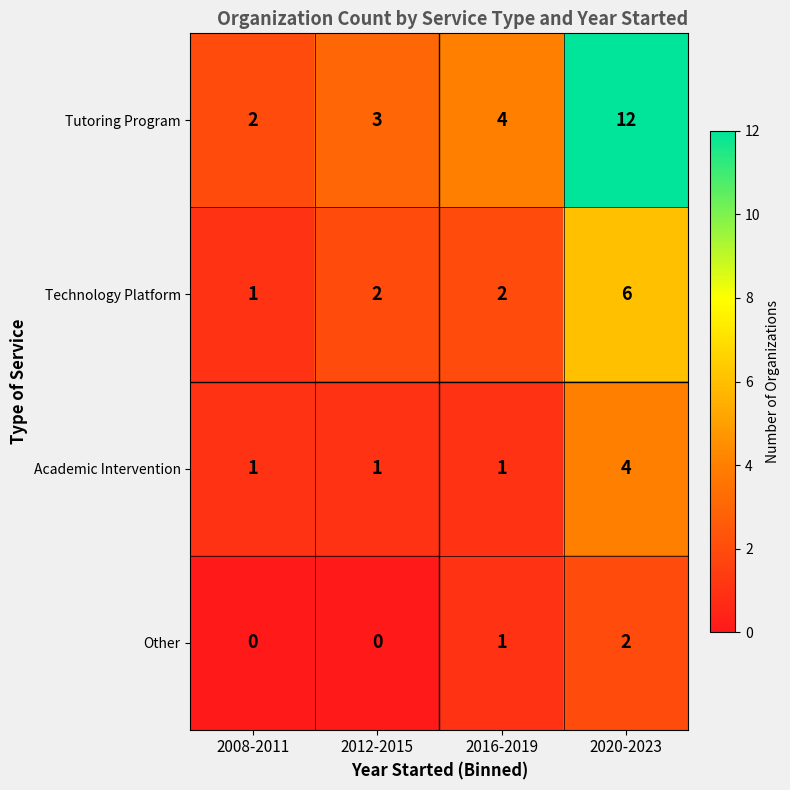

Reading right to left, extract all data points from this chart.

Tutoring Program: 2020-2023=12	2016-2019=4	2012-2015=3	2008-2011=2
Technology Platform: 2020-2023=6	2016-2019=2	2012-2015=2	2008-2011=1
Academic Intervention: 2020-2023=4	2016-2019=1	2012-2015=1	2008-2011=1
Other: 2020-2023=2	2016-2019=1	2012-2015=0	2008-2011=0